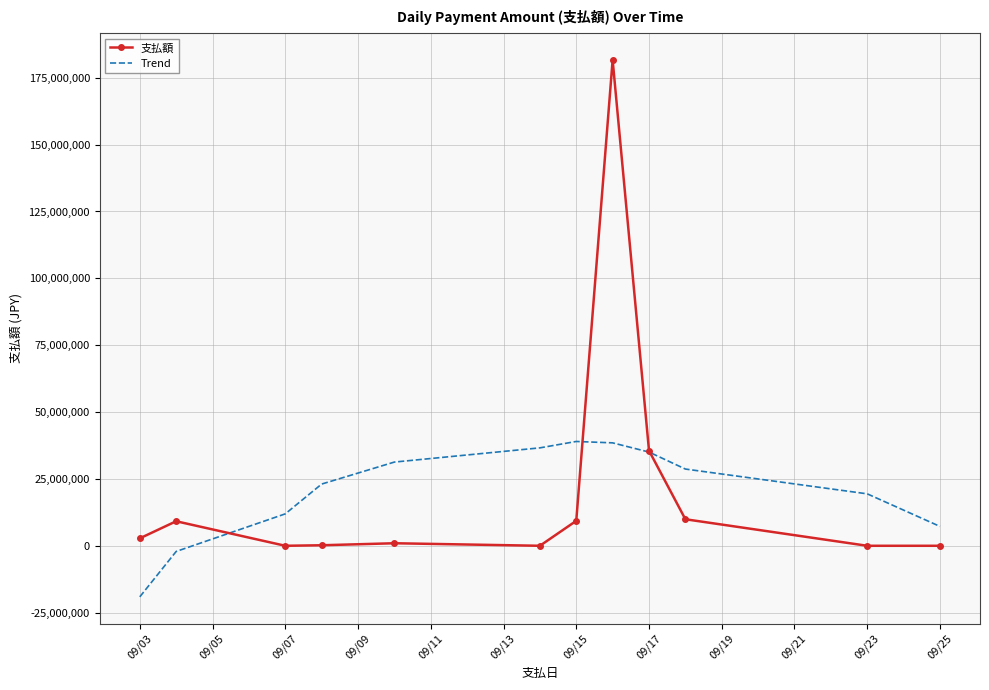

What is the highest value of the 支払額 series?

181652000.0